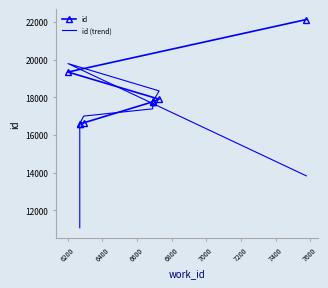

List the series in order of their peak value, highest first.

id, id (trend)